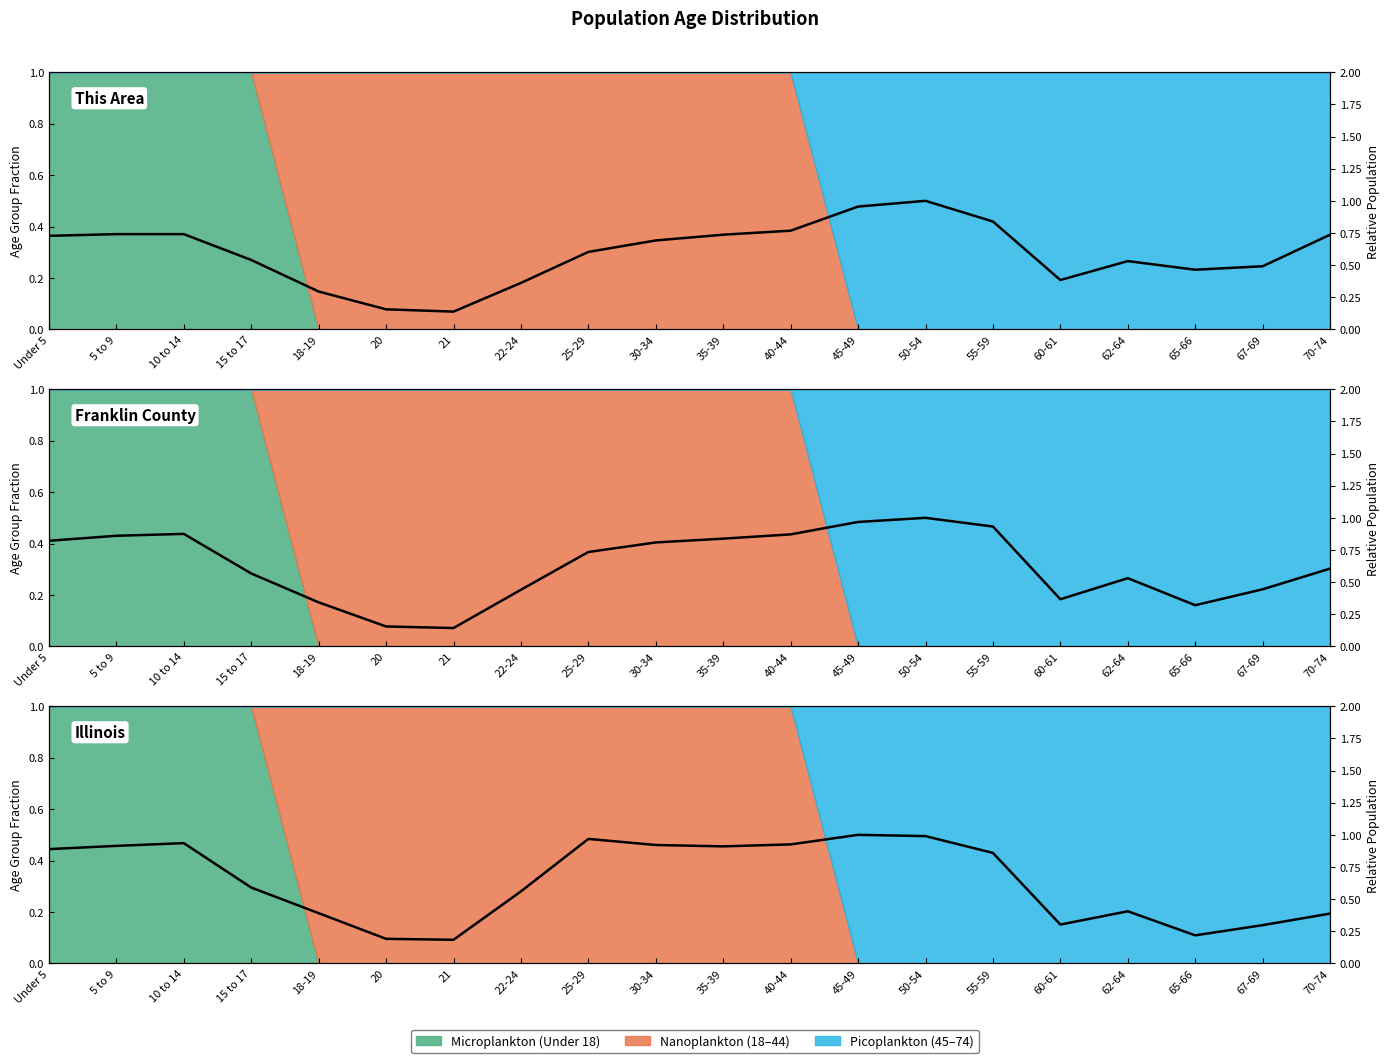

Reading left to right, list all the values displayed in this chart.

0.9	0.9	0.9	0.6	0.4	0.2	0.2	0.6	1.0	0.9	0.9	0.9	1.0	1.0	0.9	0.3	0.4	0.2	0.3	0.4